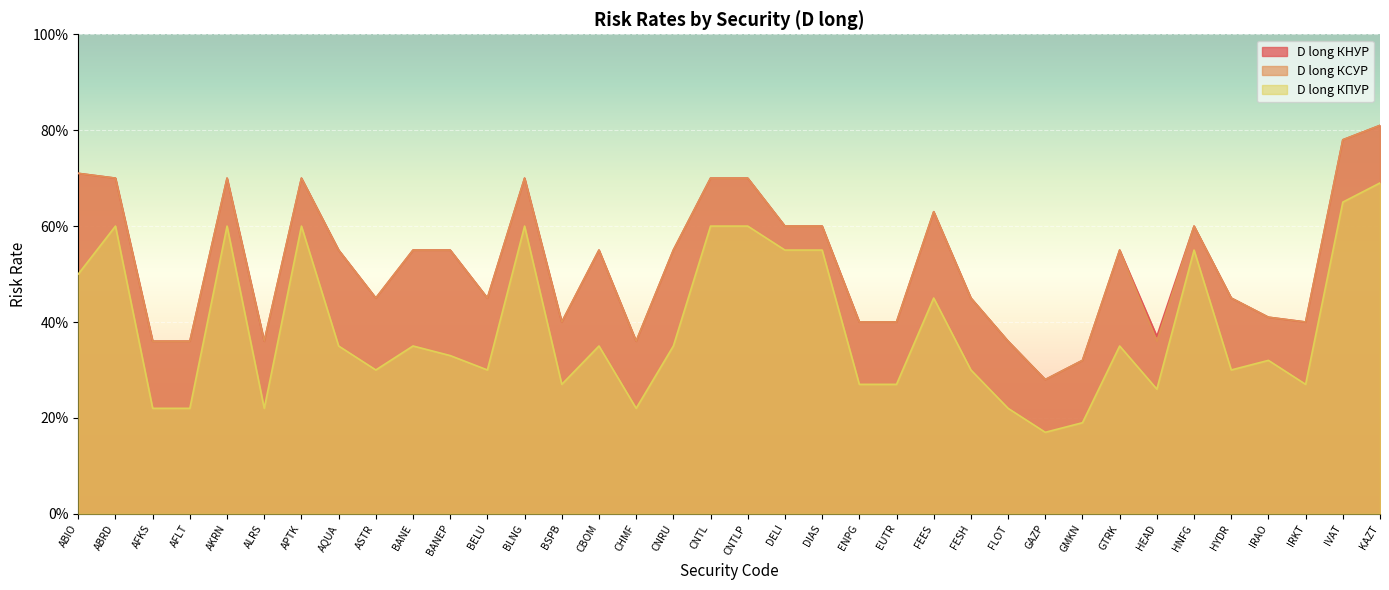

True or false: D long КСУР and D long КНУР cross at least once.

False